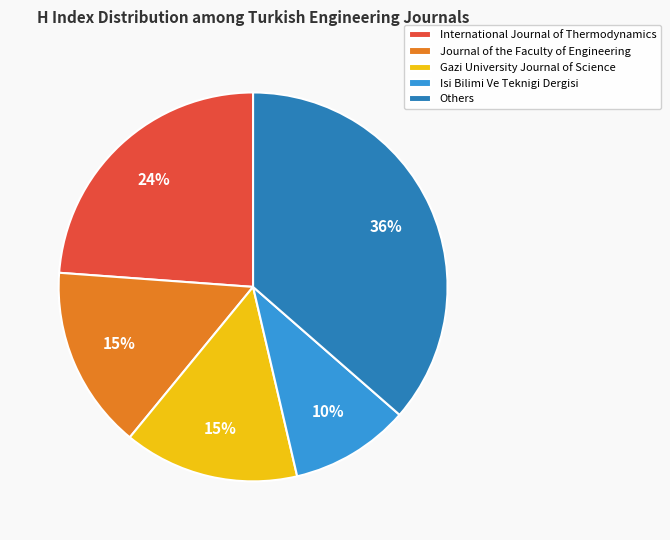

True or false: Journal of the Faculty of Engineering accounts for 15% of the total.

True